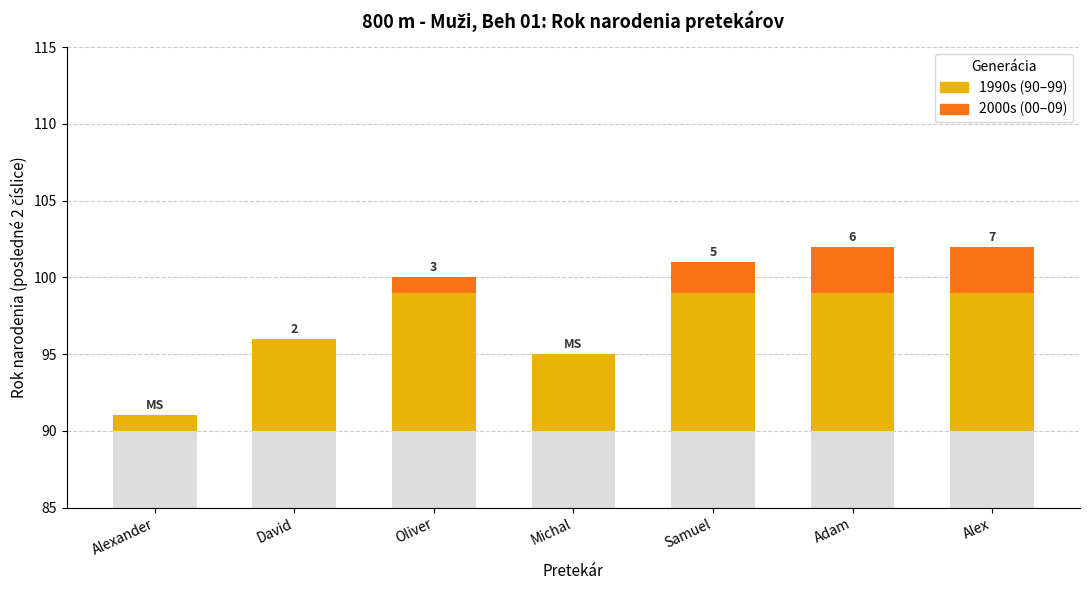

Reading left to right, list all the values displayed in this chart.

1990s: 1	6	9	5	9	9	9
2000s: 0	0	1	0	2	3	3